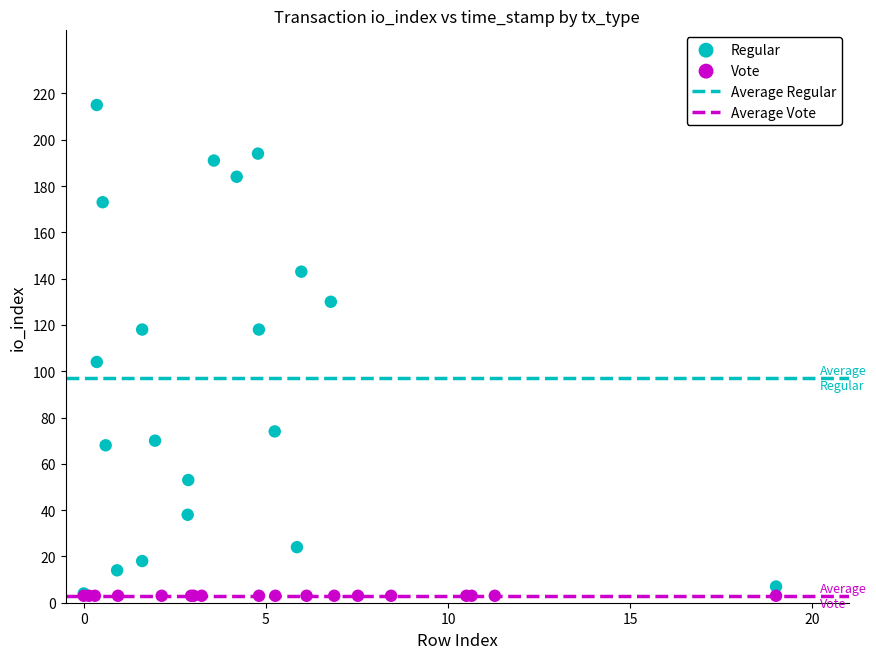

Which series reaches the maximum Y coordinate?

Regular